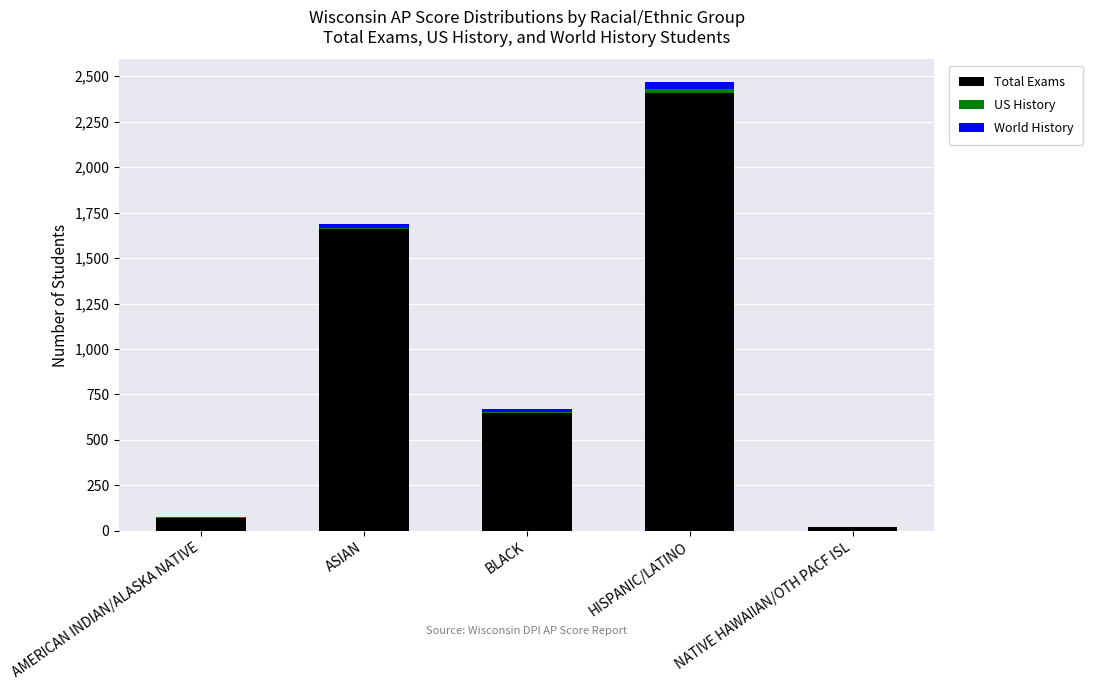

At which category is the sum across all series the highest?

HISPANIC/LATINO